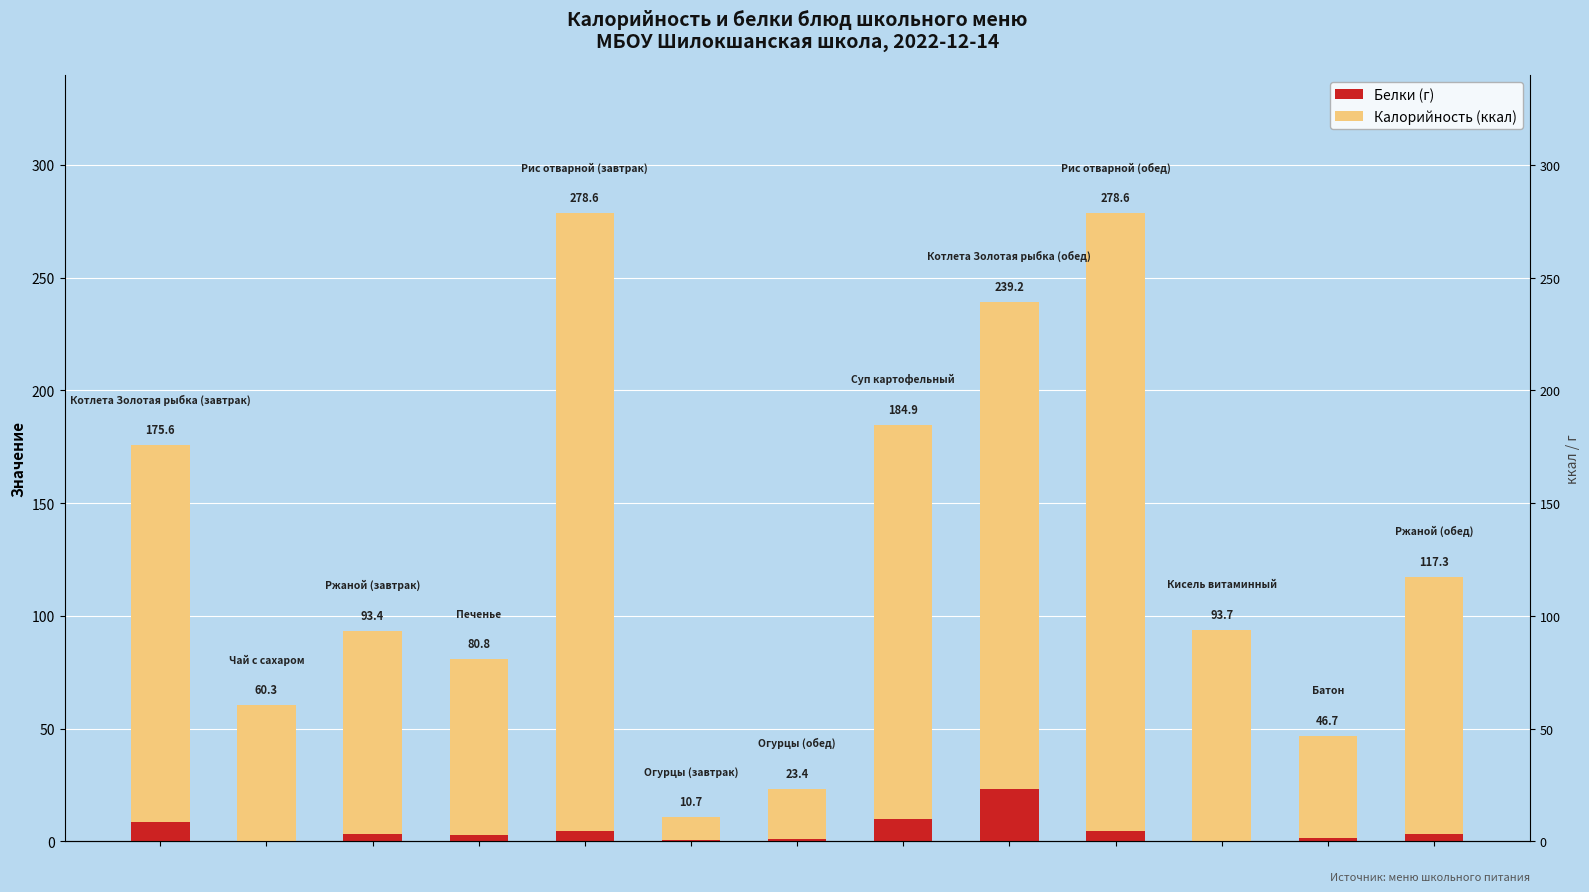

Rank the categories by Белки (г) value from highest to lowest.

8, 7, 0, 4, 9, 12, 2, 3, 11, 6, 5, 1, 10